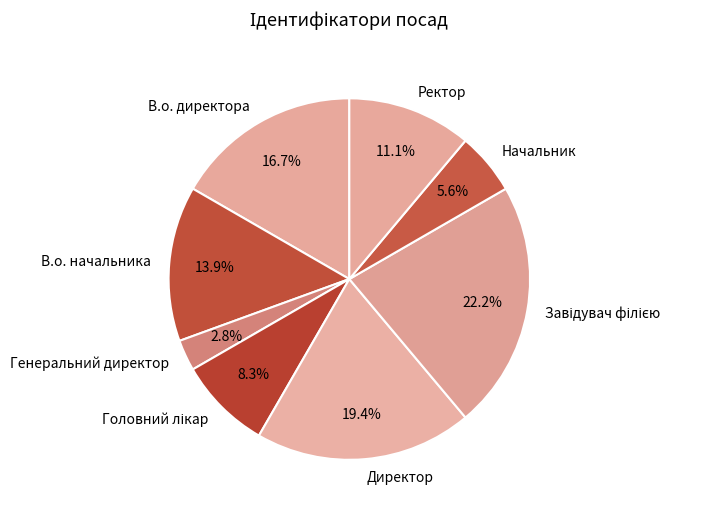

Is the sum of Начальник and В.о. начальника greater than half?

No